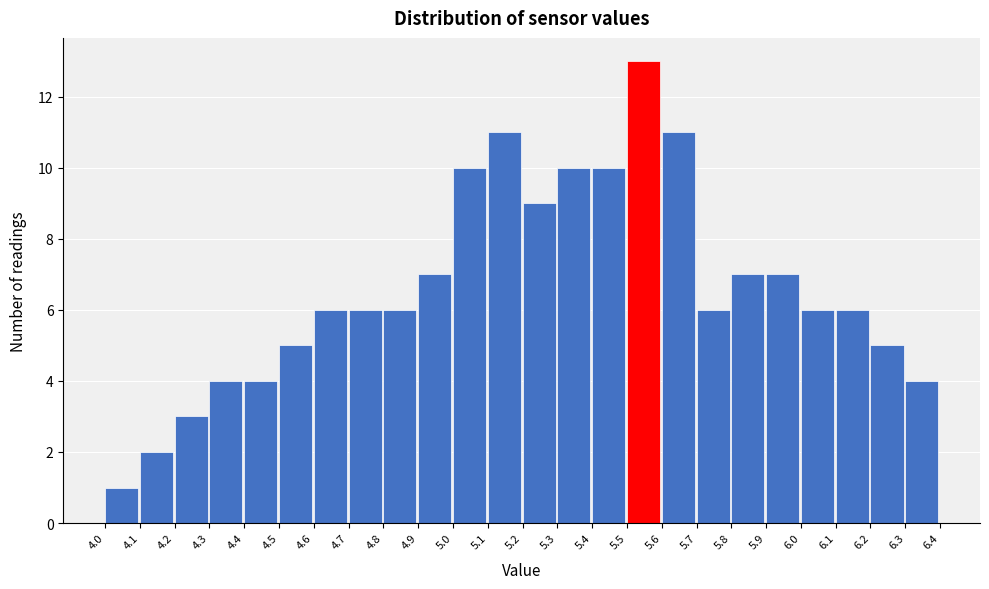

Which range on the x-axis has the tallest bar?

5.5 to 5.6